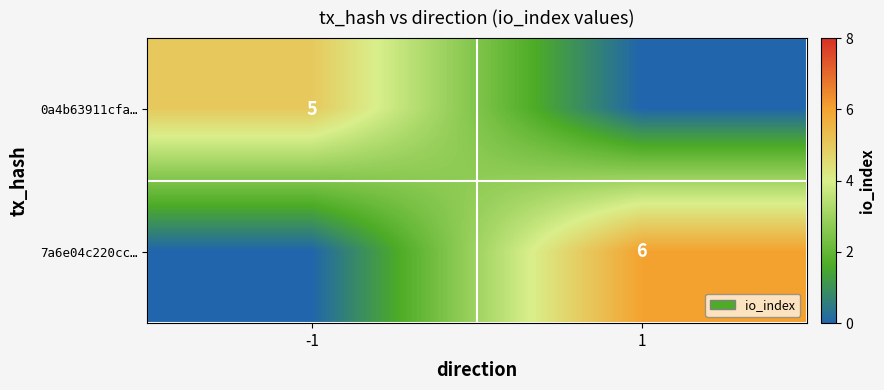

True or false: 0a4b63911cfa… has a value of 2 at -1.

False